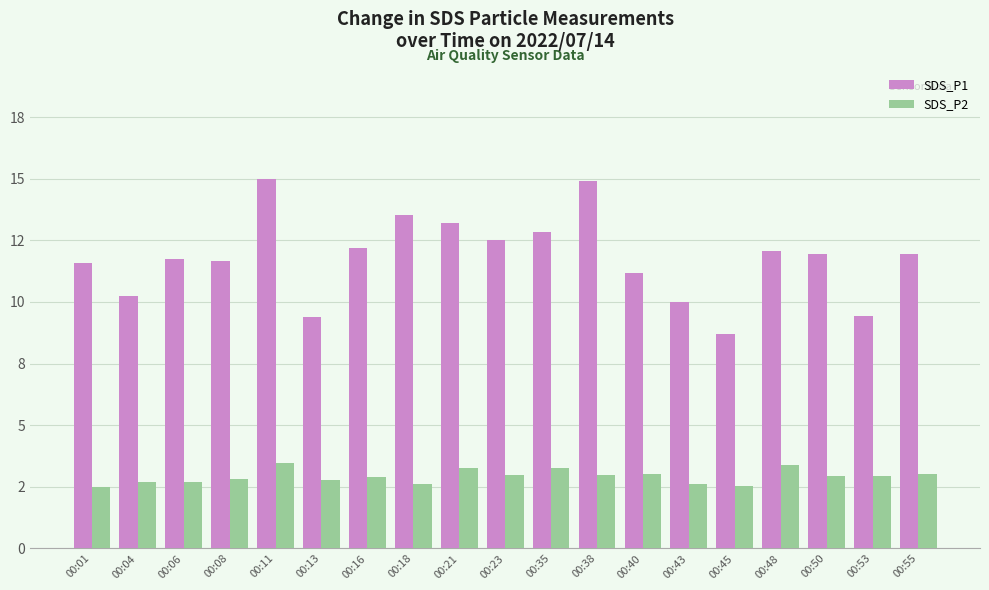

What is the difference between the SDS_P2 values at 00:43 and 00:16?

0.2